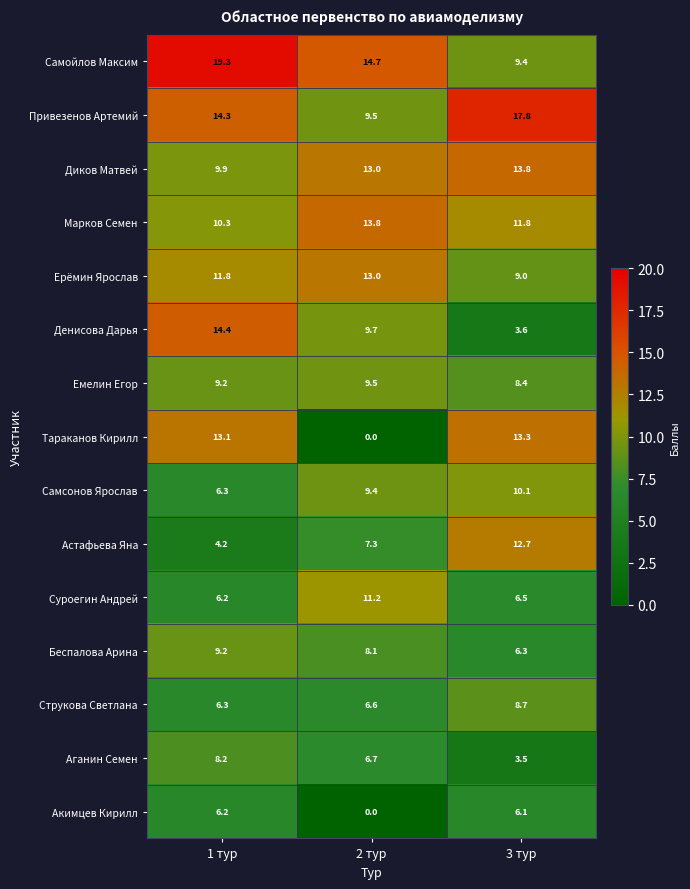

At which label does Емелин Егор first exceed 9?

1 тур